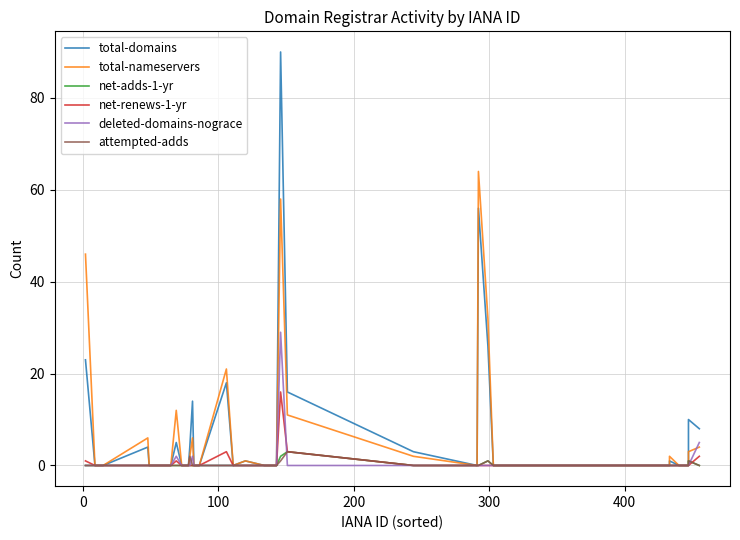

How many positive values does the total-nameservers series have?

15